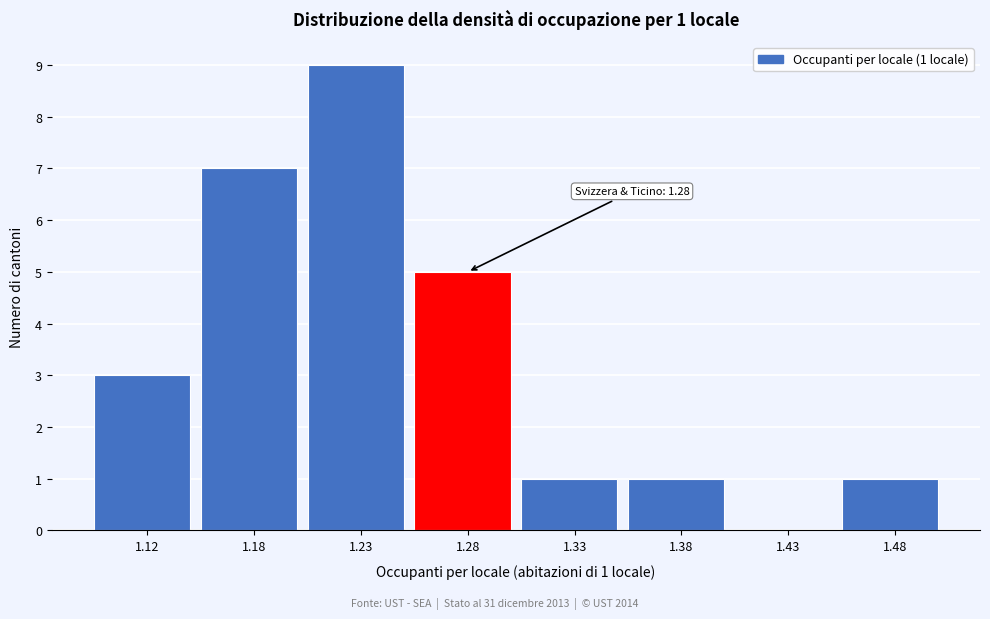

Reading left to right, what are all the values shown in this chart?

1.12=3	1.18=7	1.23=9	1.28=5	1.33=1	1.38=1	1.43=0	1.48=1